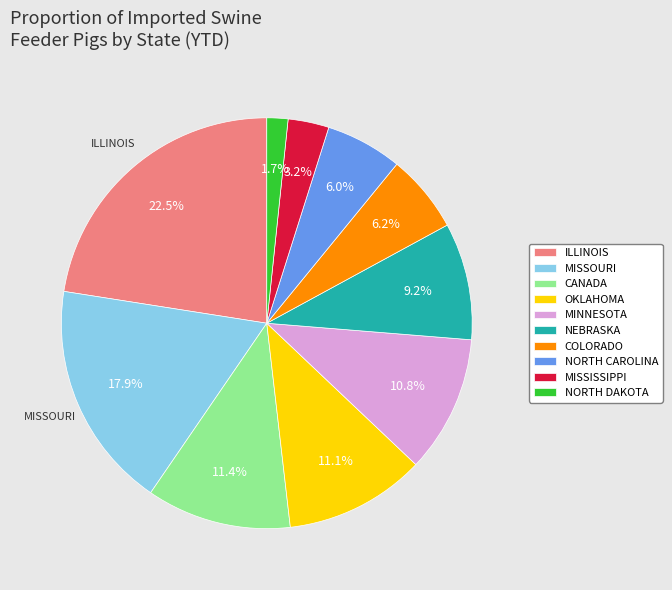

What is the ratio of the value at NEBRASKA to the value at MISSOURI?

0.5